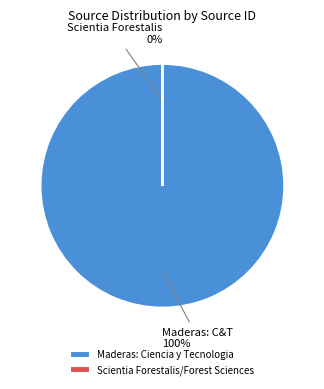

Count the number of slices in the pie.

2